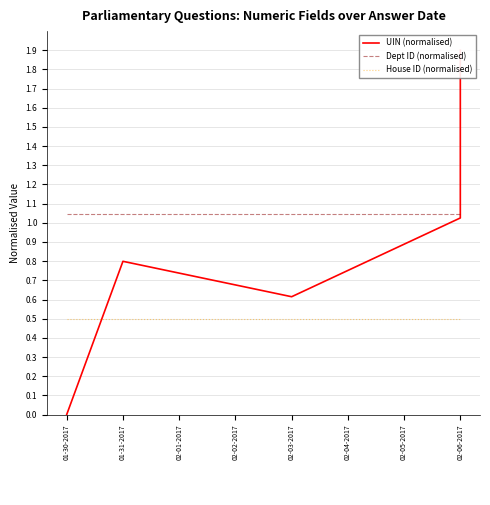

How many lines are shown in the chart?

3